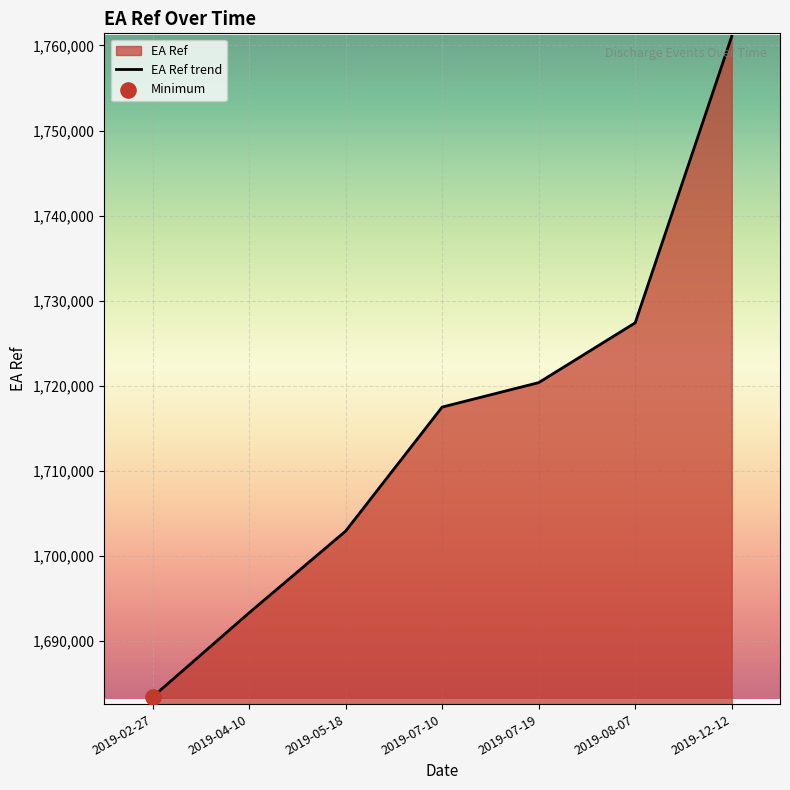

What is the change in value from 2019-04-10 to 2019-07-10?

+24189